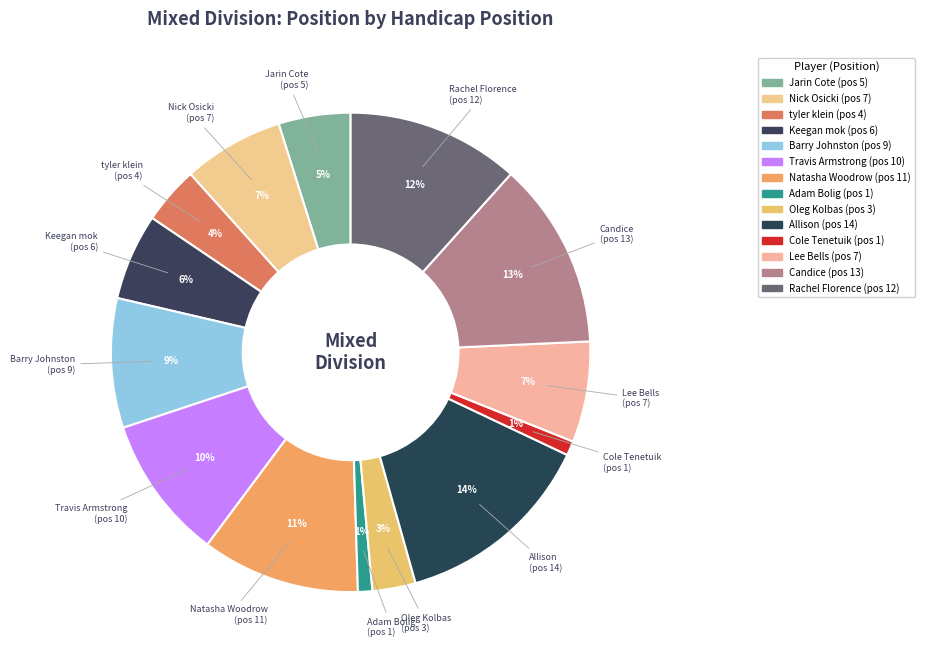

Count the number of slices in the pie.

14